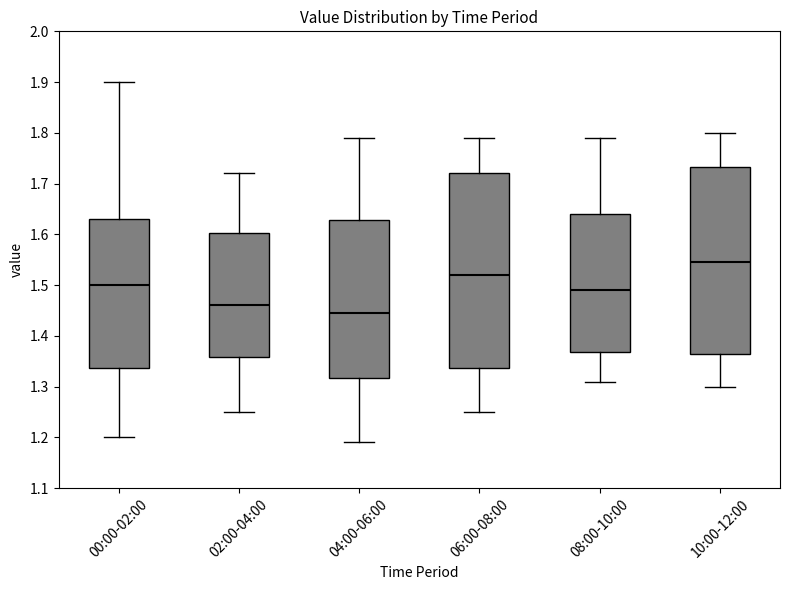

Which box's median line is the lowest?

04:00-06:00